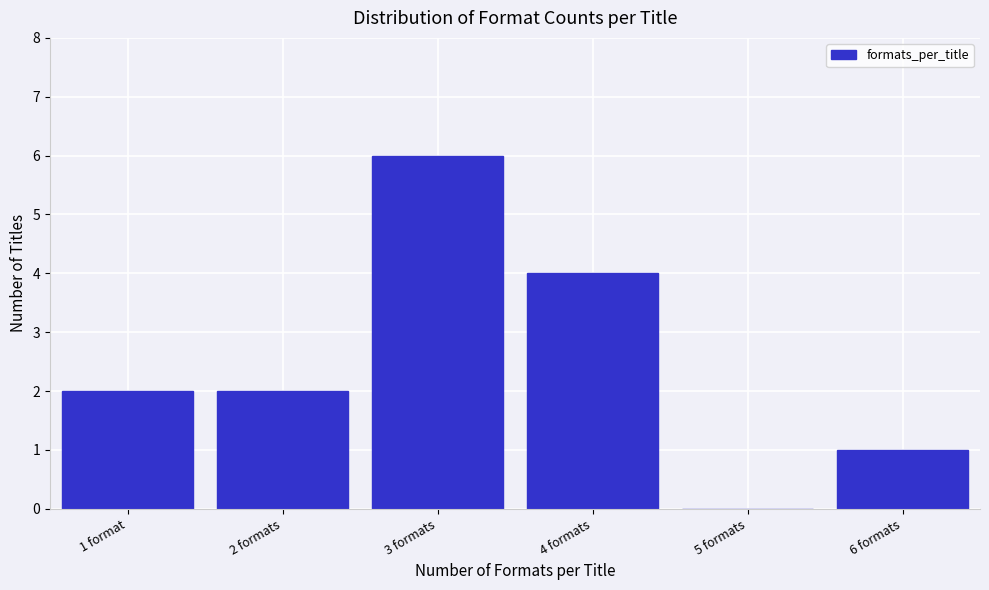

Reading left to right, list all the values displayed in this chart.

1 format=2	2 formats=2	3 formats=6	4 formats=4	5 formats=0	6 formats=1